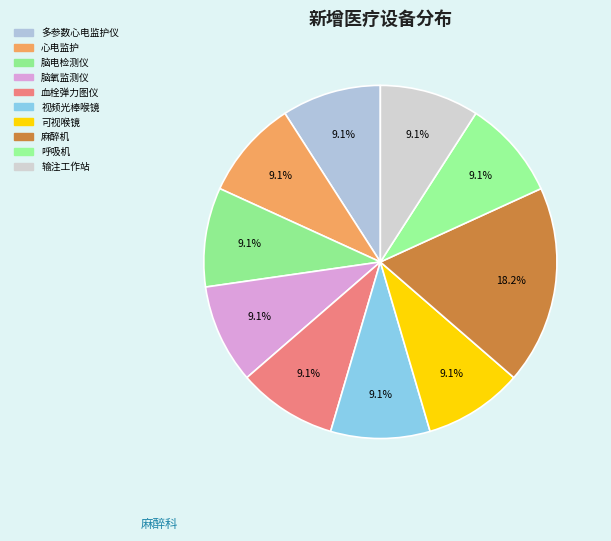

Count the number of slices in the pie.

10